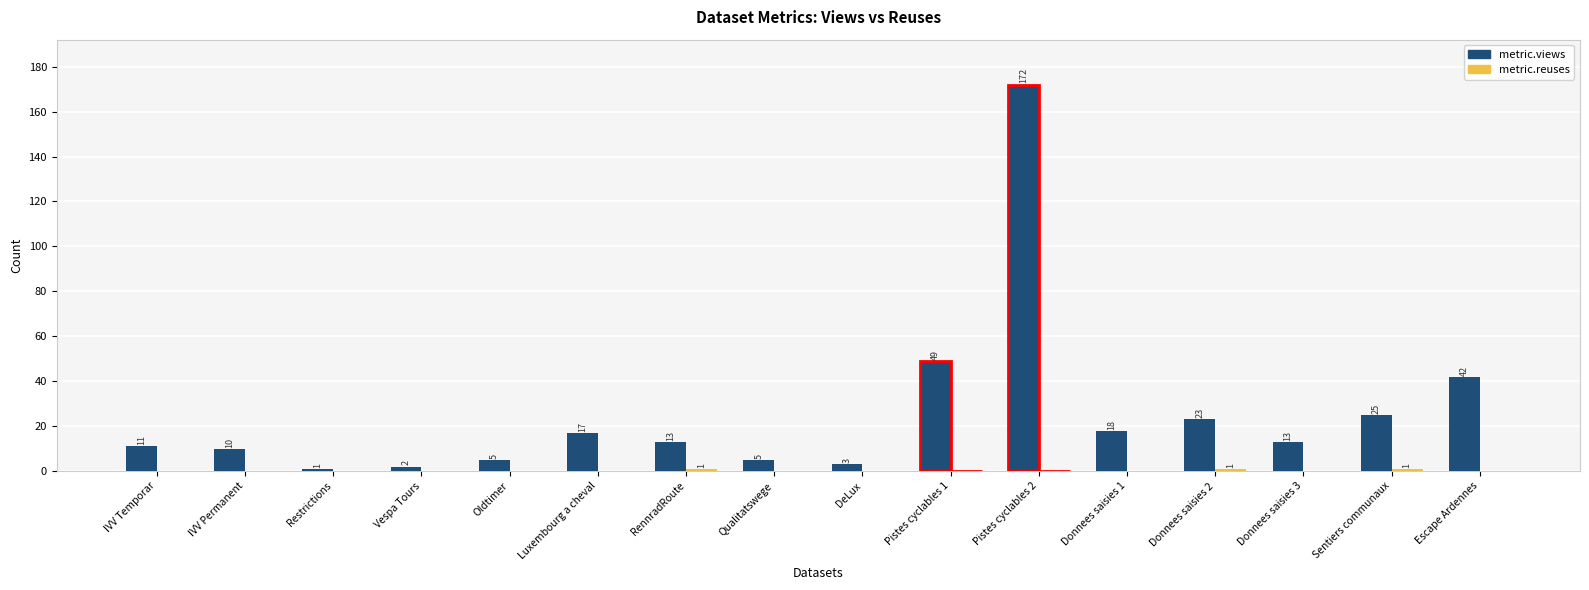

What is the sum of the metric.views values at Donnees saisies 2 and Sentiers communaux?

48